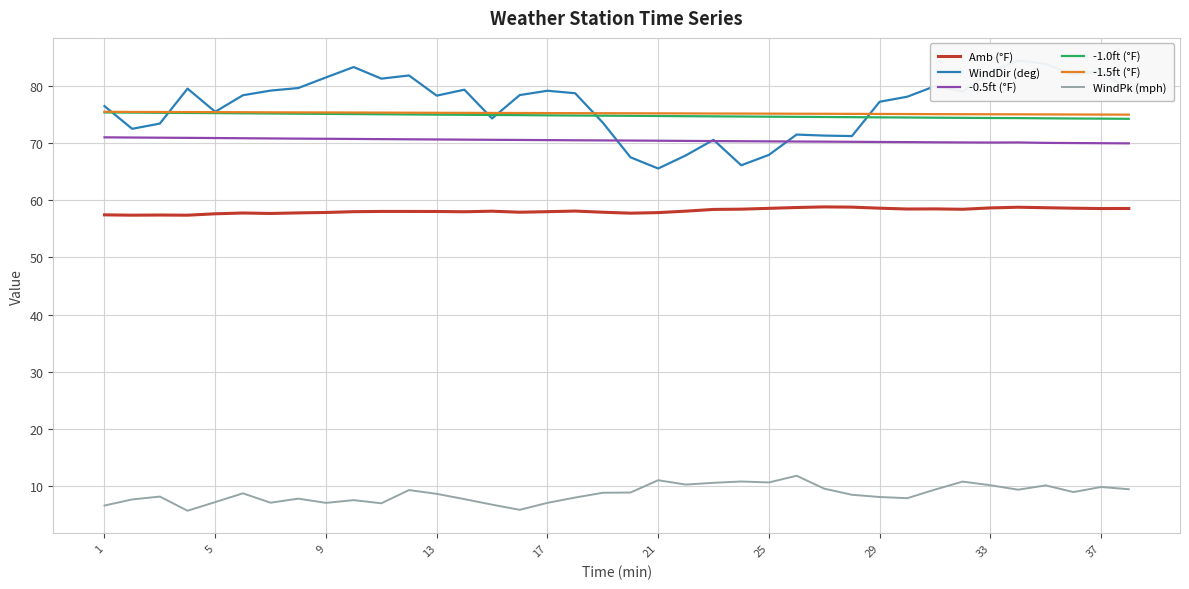

What is the highest value of the Amb (°F) series?

58.8